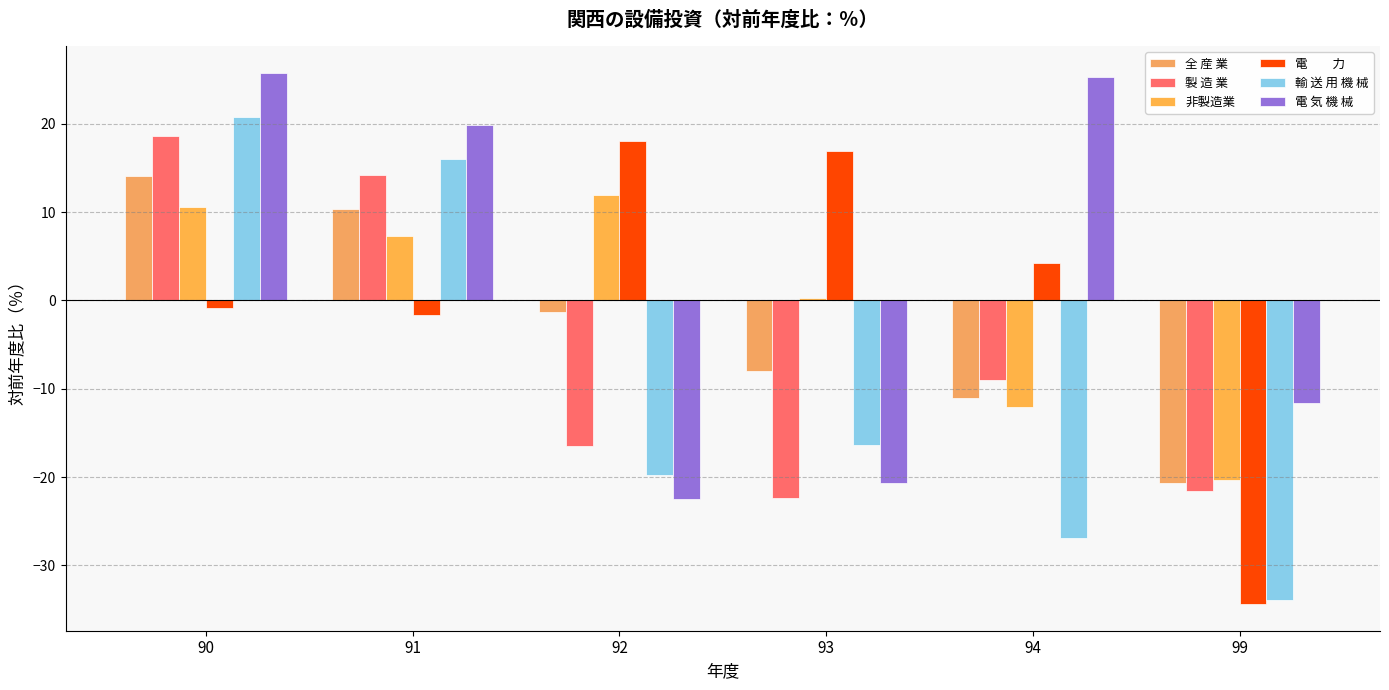

Which category has the lowest value across all series?

99